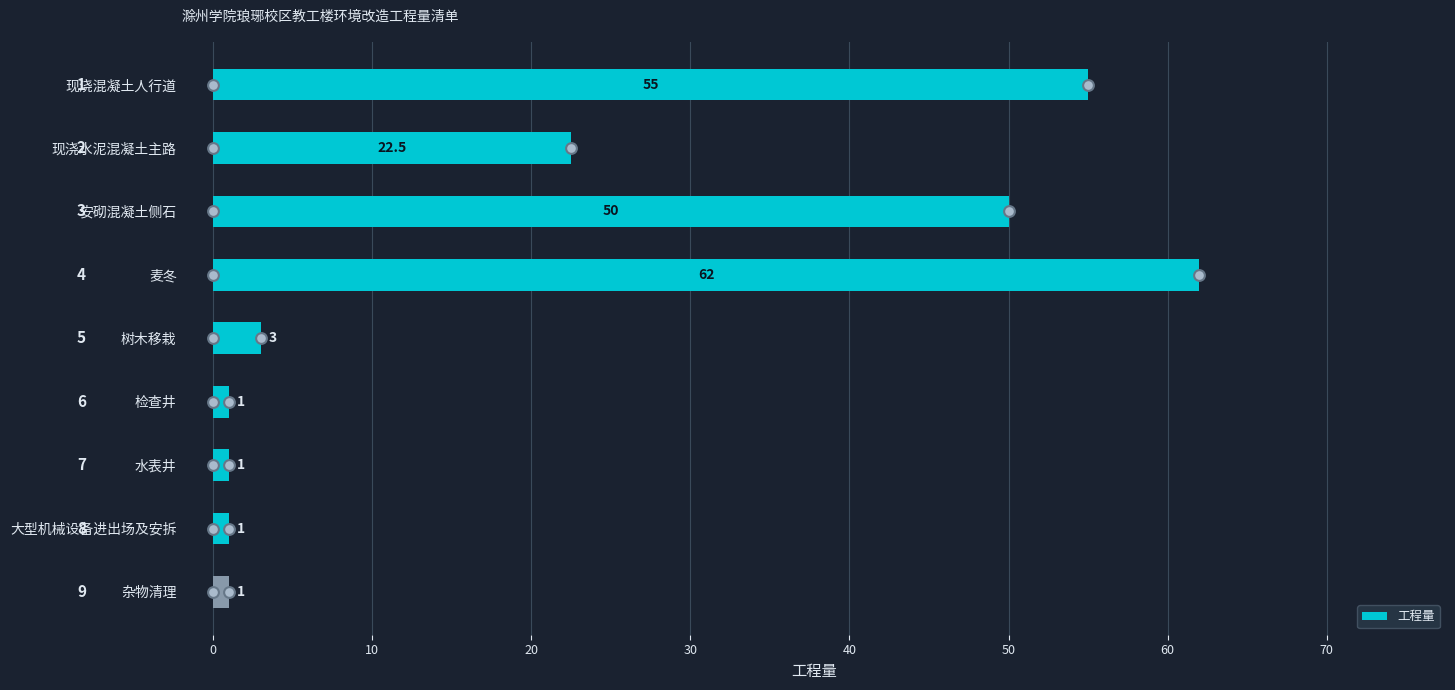

Where is 工程量 nearest to the value 31?

现浇水泥混凝土主路